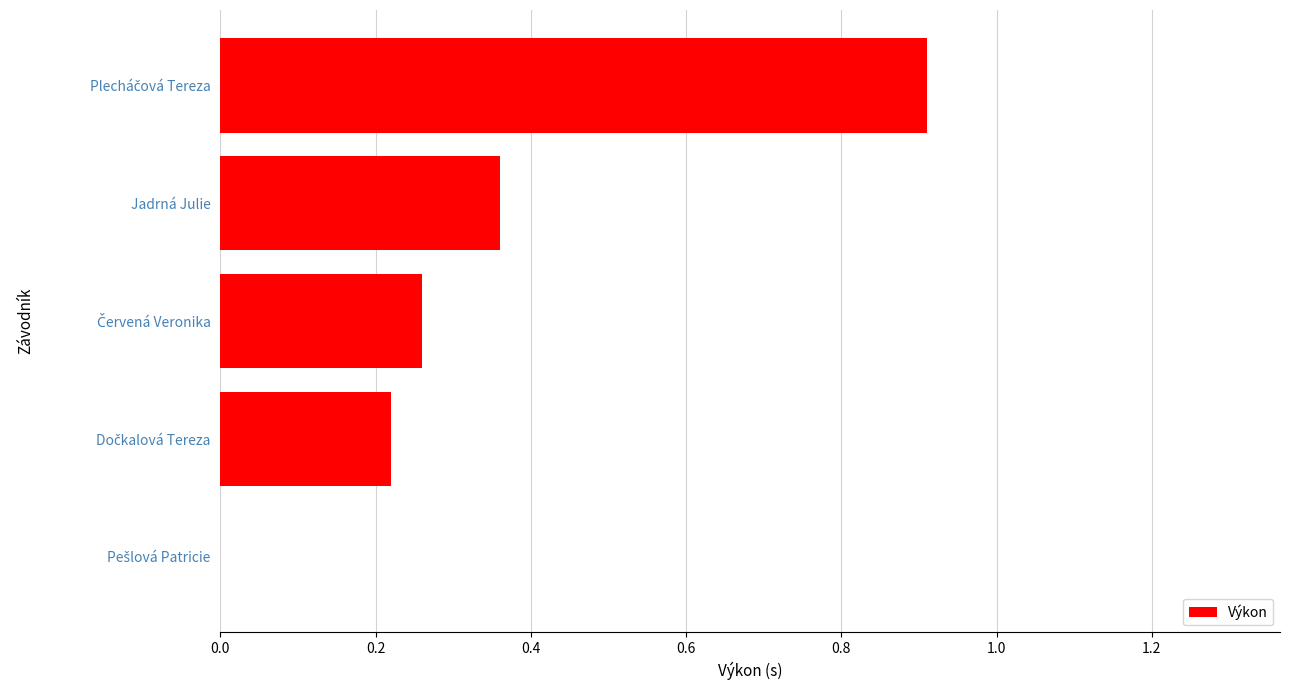

What is the maximum value shown in the chart?

0.9